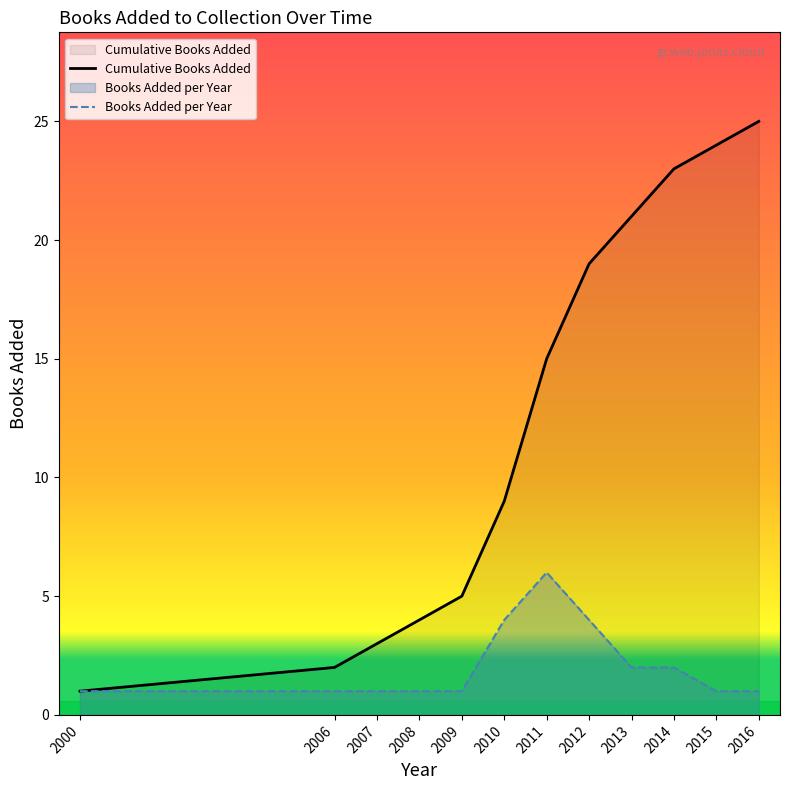

The value of Cumulative Books Added at 2015 is 24. True or false?

True